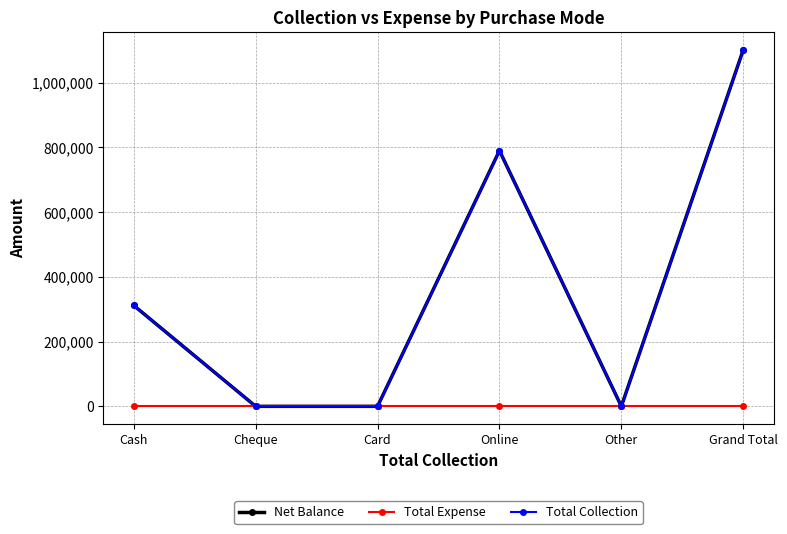

How many lines are shown in the chart?

3